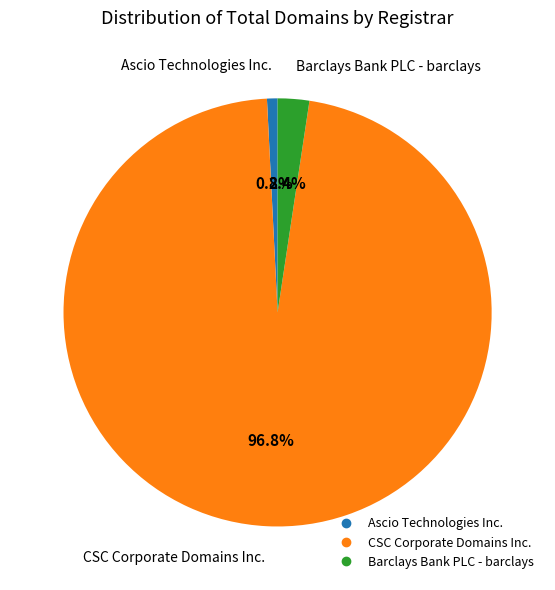

Which slice is the smallest?

Ascio Technologies Inc.